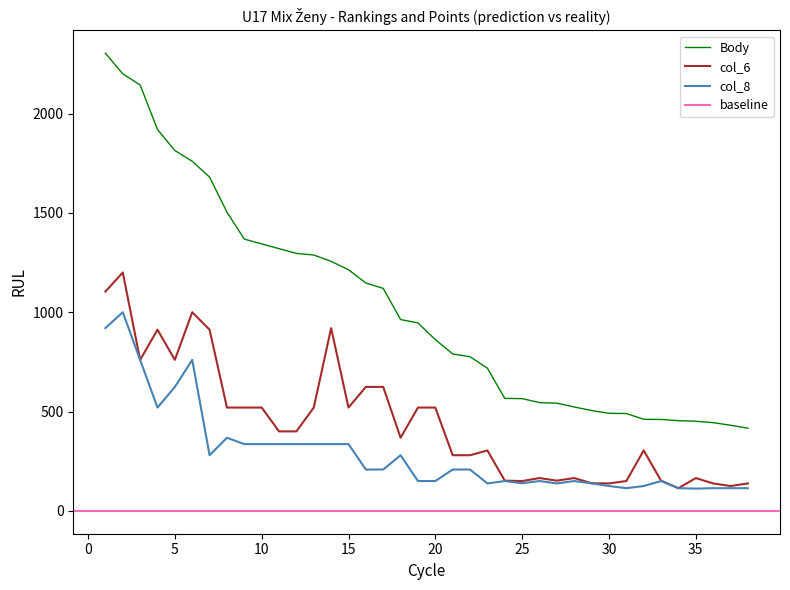

What is the highest value of the col_6 series?

1200